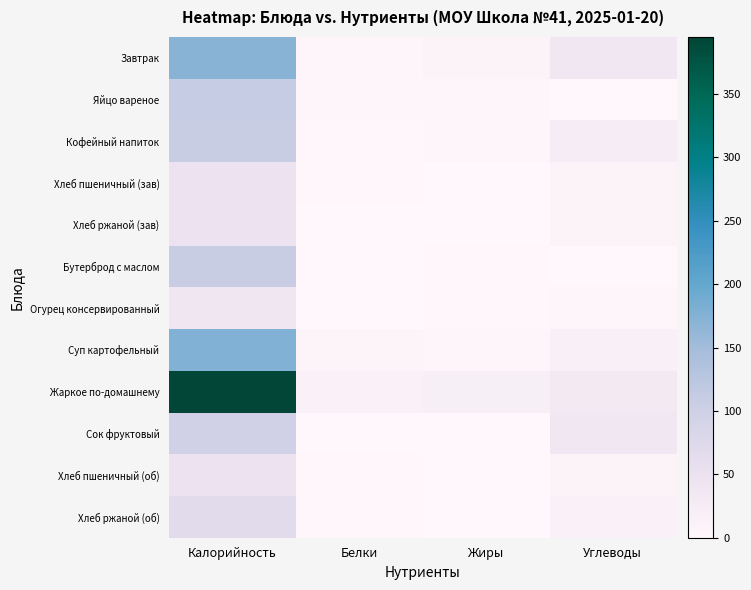

Which series has the largest total across all categories?

Жаркое по-домашнему